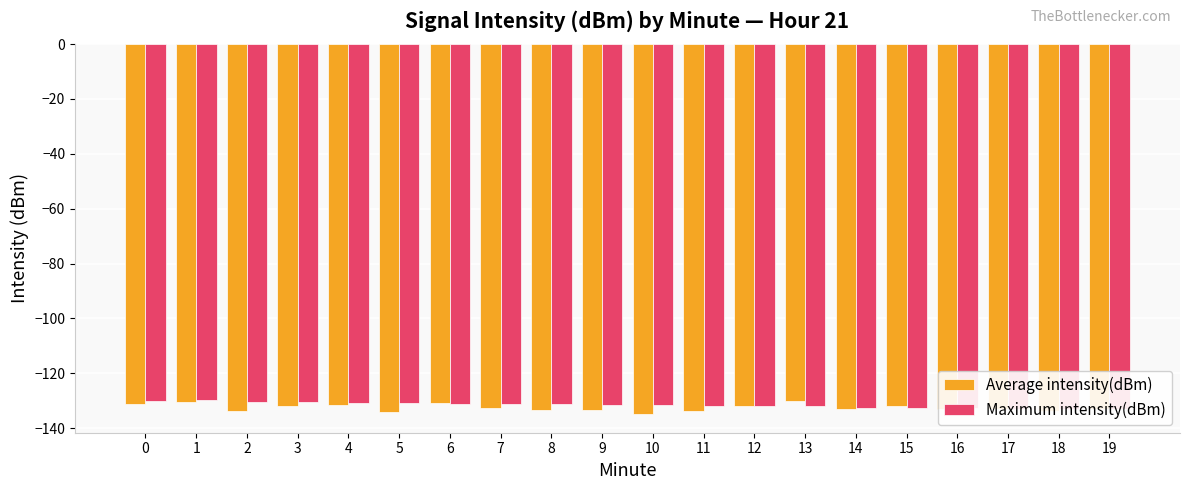

How many categories are shown in the chart?

20